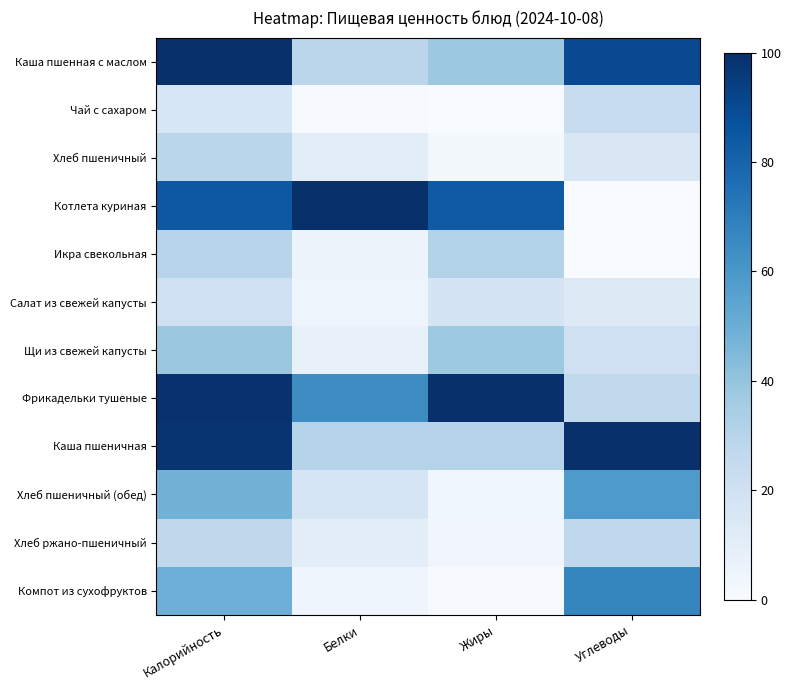

Which series has the widest spread of values?

Котлета куриная